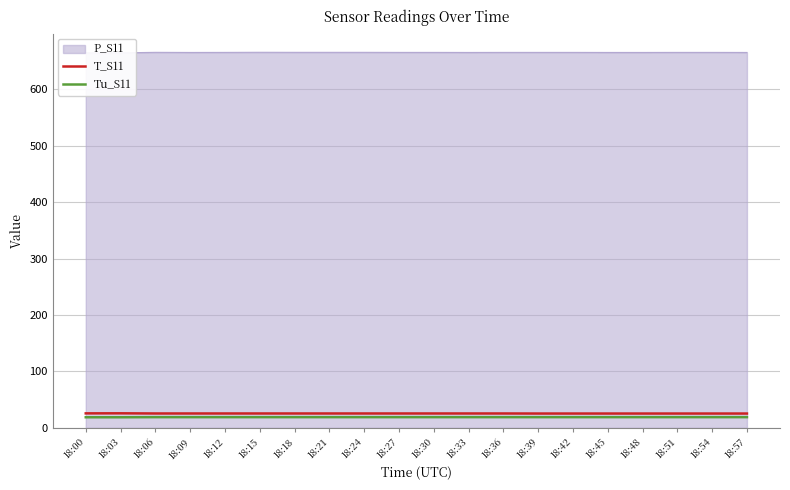

True or false: T_S11 and Tu_S11 cross at least once.

False